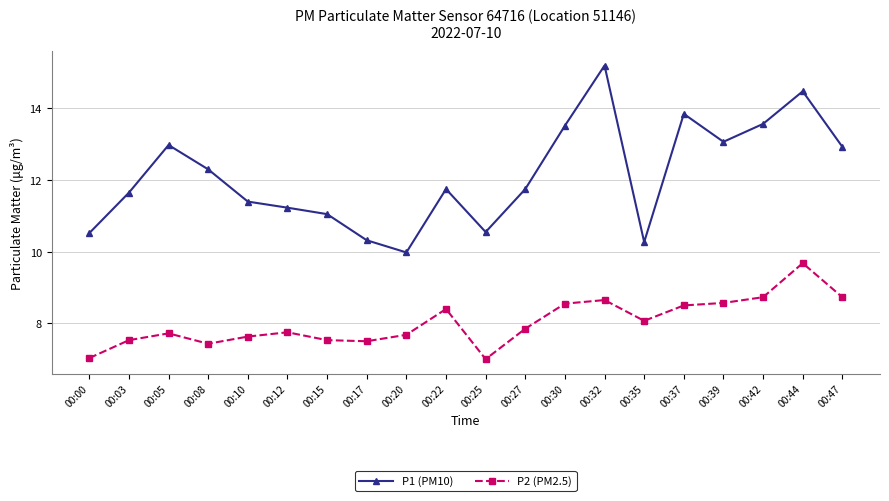

The P1 (PM10) series shows 6.2 at 00:22. True or false?

False